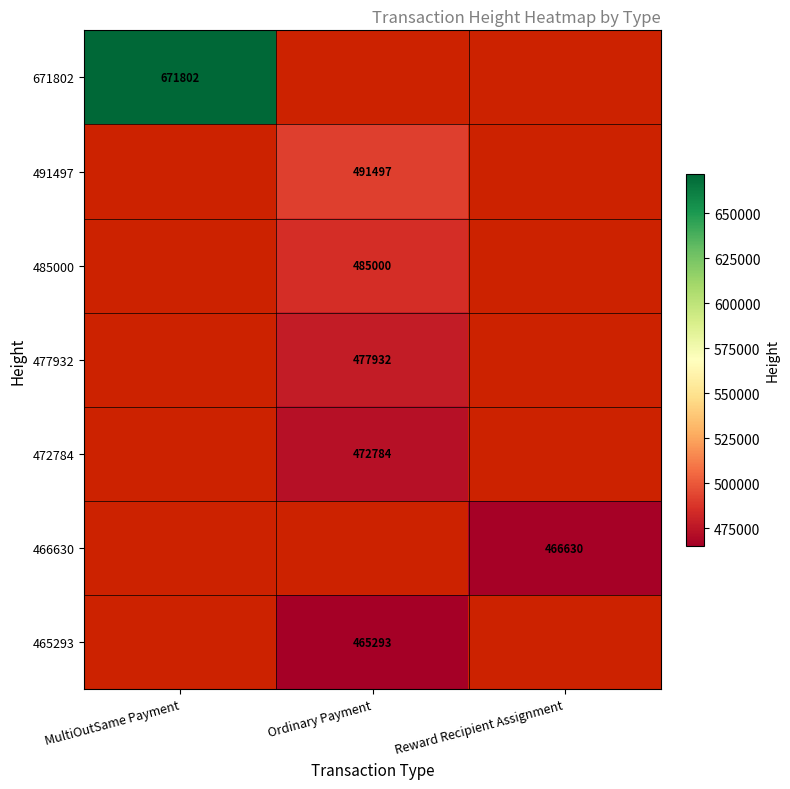

True or false: 465293 has a value of 122730 at Ordinary Payment.

False